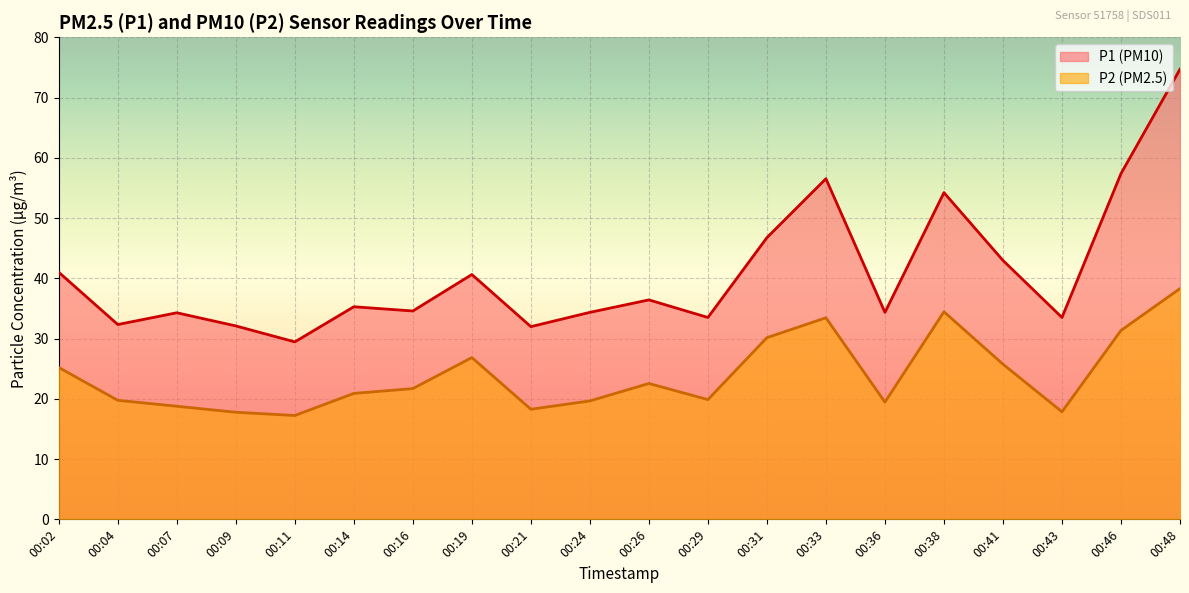

Which series has the largest total across all categories?

P1 (PM10)